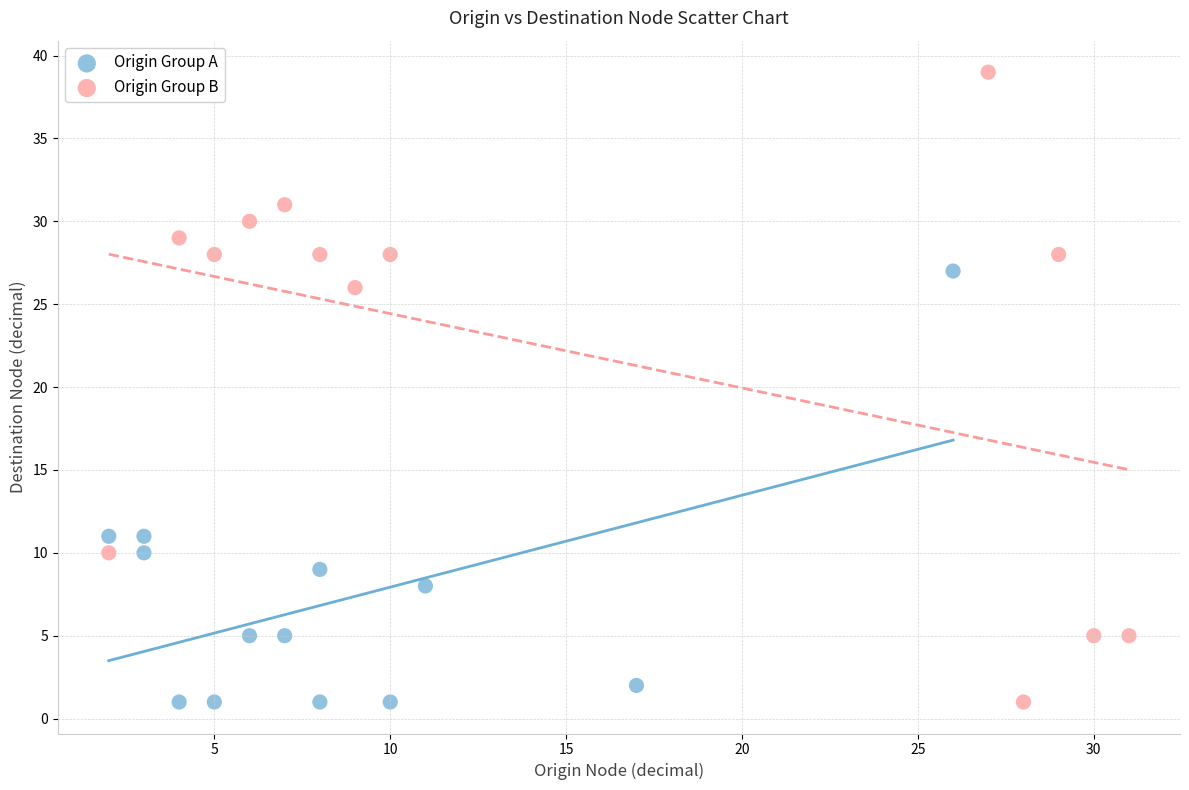

Which series has the largest Y range (max minus min)?

Origin Group B